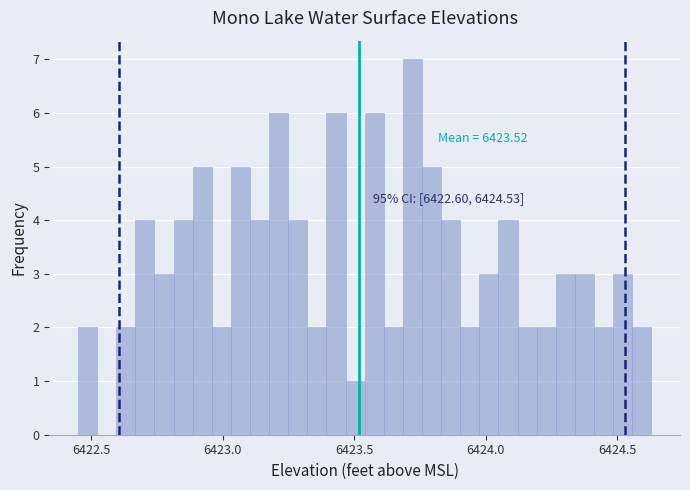

Read against the x-axis, roughly where is the centre of the tallest bar?

6423.70